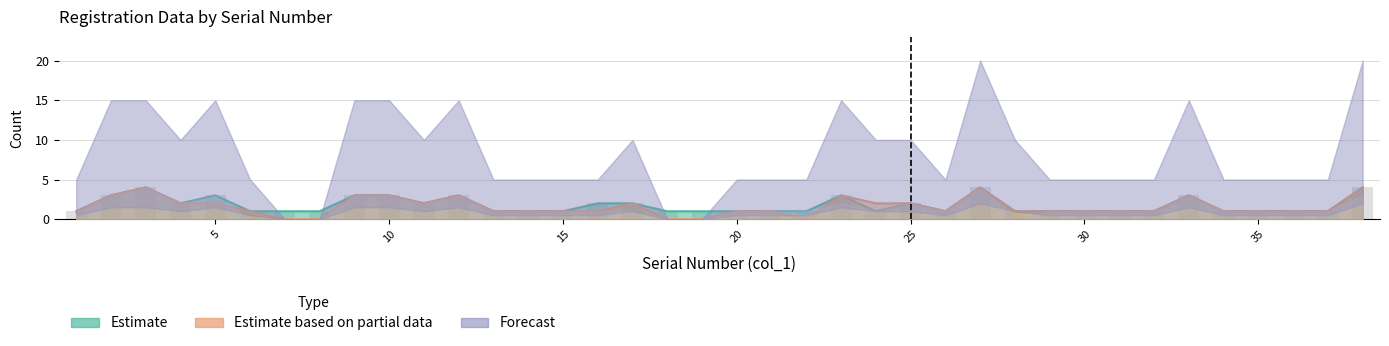

What is the total value across all series at 18?

1